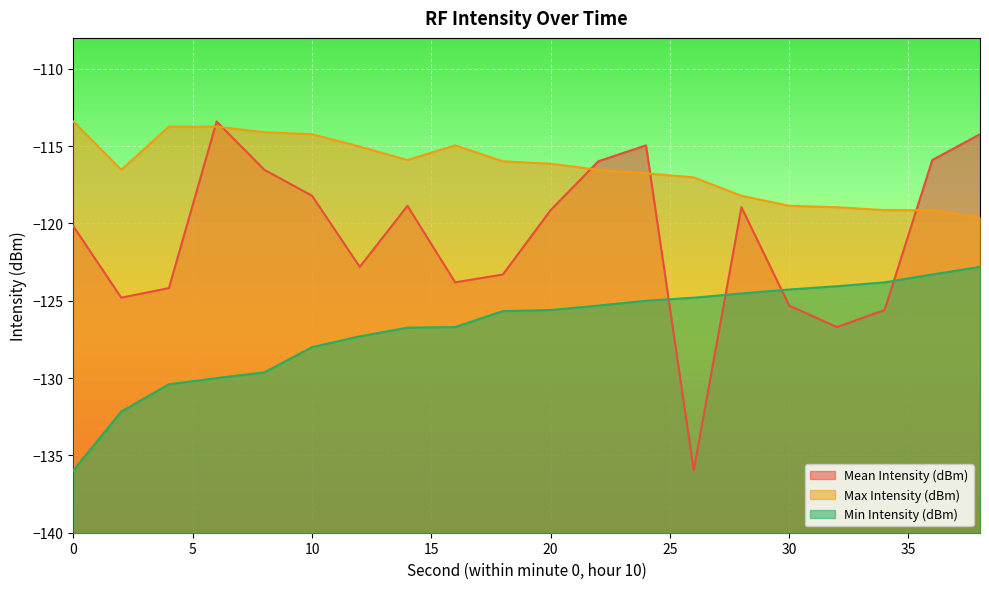

What is the difference between the Max Intensity (dBm) values at 8 and 32?

4.9